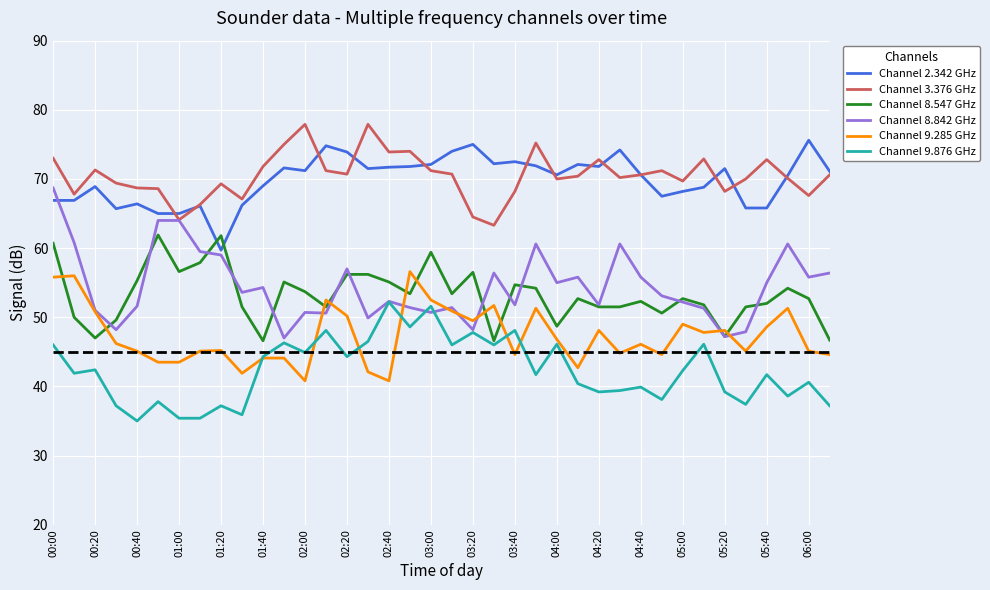

How many series are shown in this chart?

6